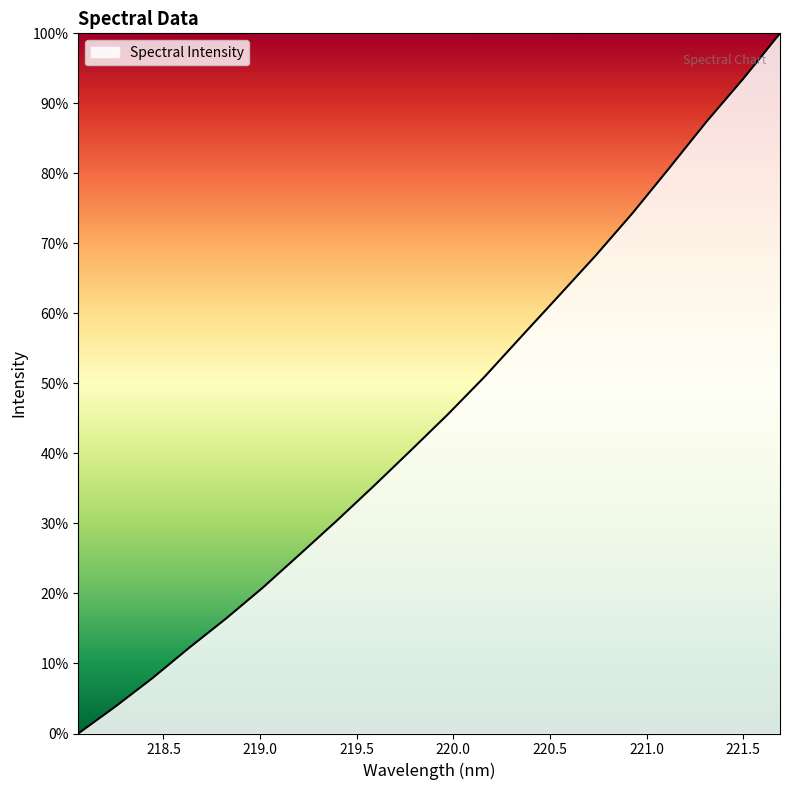

What is the difference between the maximum and minimum values?

100.0